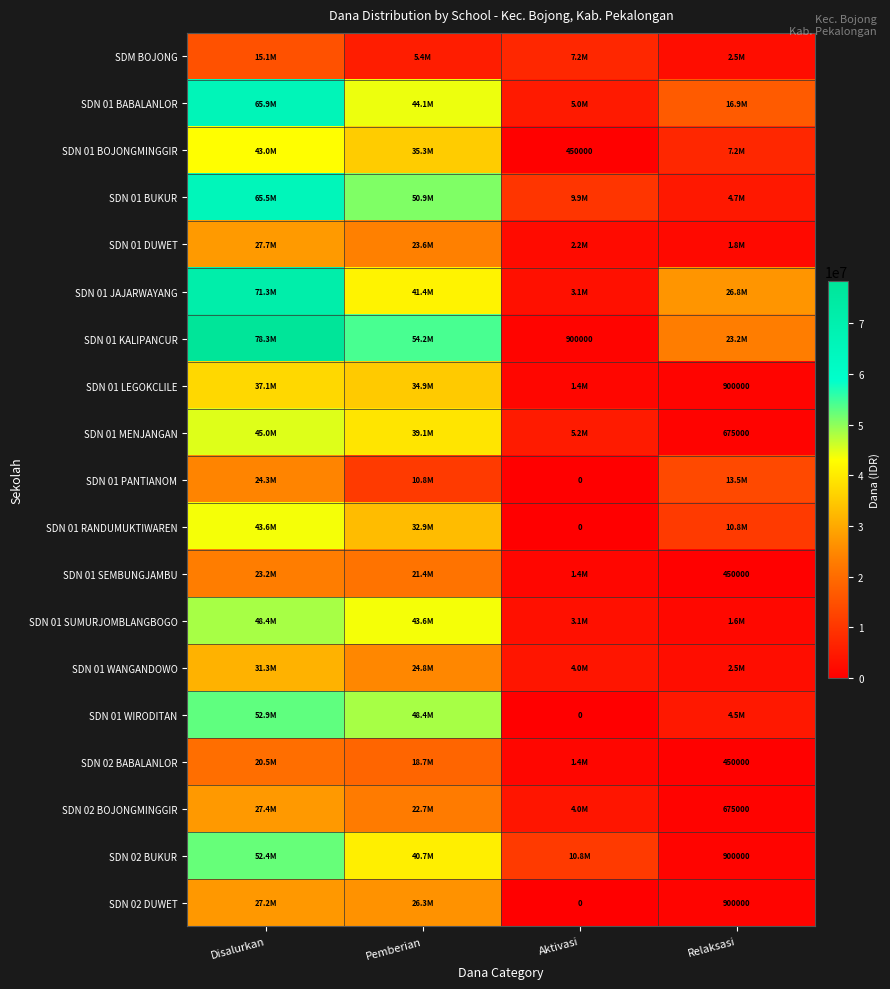

What is the difference between the highest and lowest values at Relaksasi?

26325000